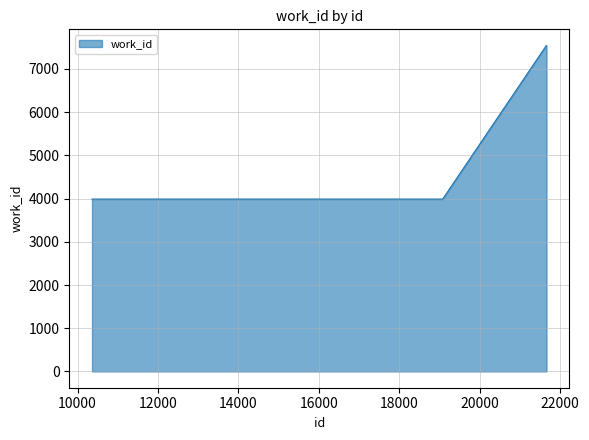

How many lines are shown in the chart?

1